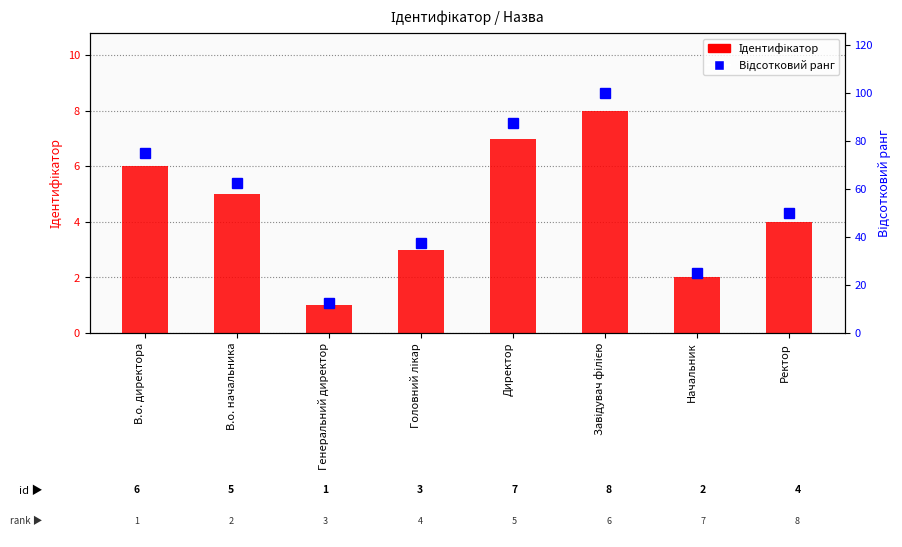

Is it true that Ідентифікатор equals 6.0 at В.о. директора?

True